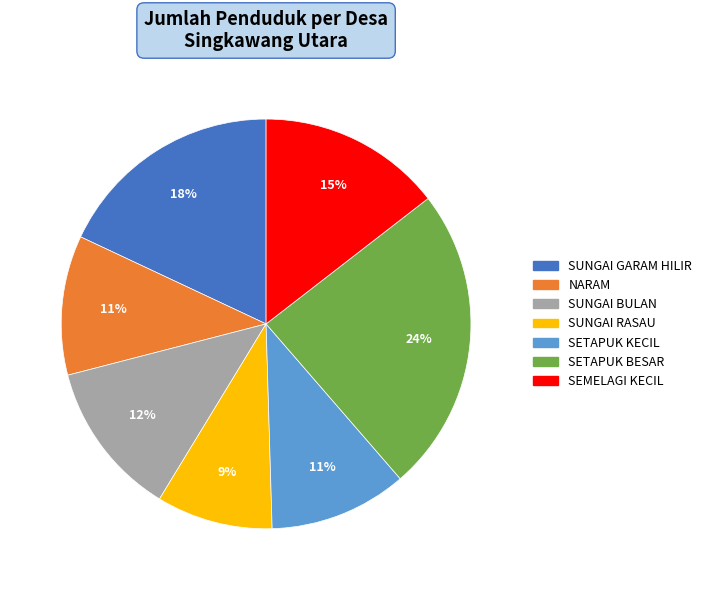

To the nearest percent, what portion does SEMELAGI KECIL represent?

15%